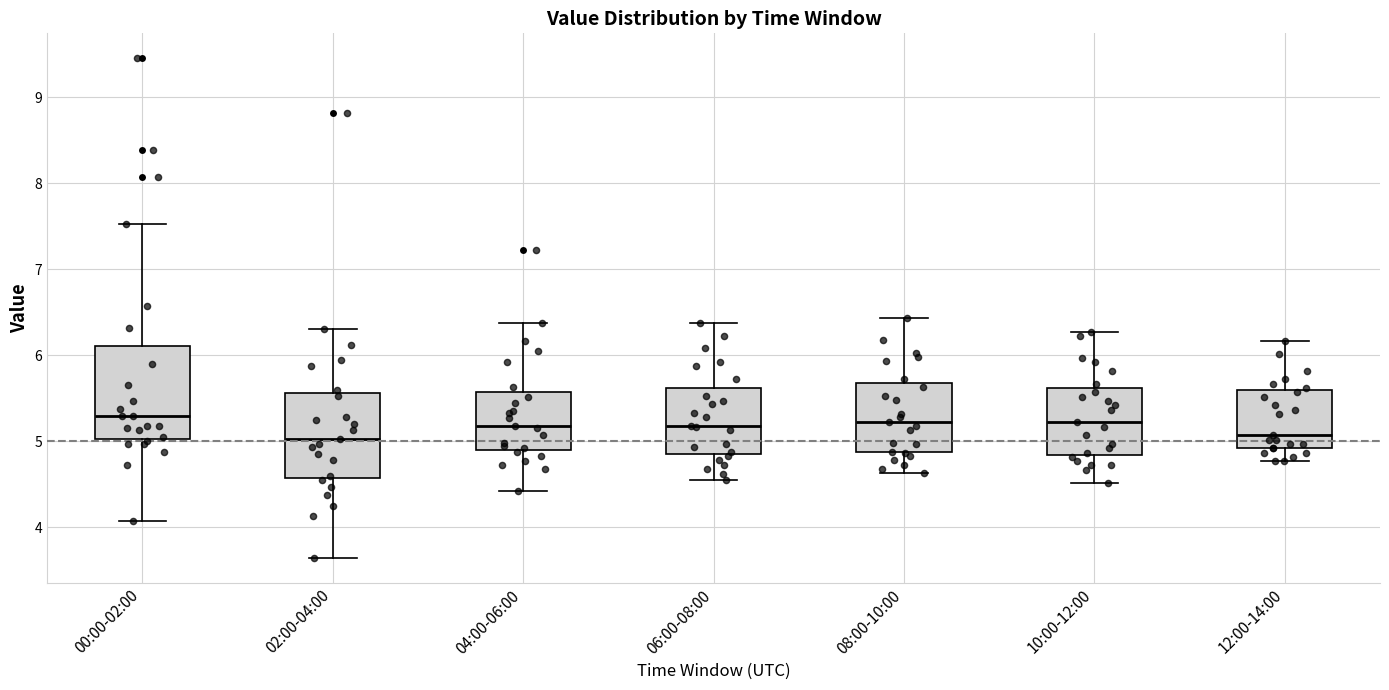

Reading left to right, transcribe this box plot: for each box, give where its median line is, the range the box spans, and where its two whiskers end, as read against the y-axis. The values are not printed on the chart, so give them approximately, as read against the axis.

00:00-02:00: median 5.3, box 5.0 to 6.1, whiskers 4.1 to 7.5
02:00-04:00: median 5.0, box 4.6 to 5.6, whiskers 3.7 to 6.3
04:00-06:00: median 5.2, box 4.9 to 5.6, whiskers 4.4 to 6.4
06:00-08:00: median 5.2, box 4.9 to 5.6, whiskers 4.6 to 6.4
08:00-10:00: median 5.2, box 4.9 to 5.7, whiskers 4.6 to 6.4
10:00-12:00: median 5.2, box 4.8 to 5.6, whiskers 4.5 to 6.3
12:00-14:00: median 5.1, box 4.9 to 5.6, whiskers 4.8 to 6.2